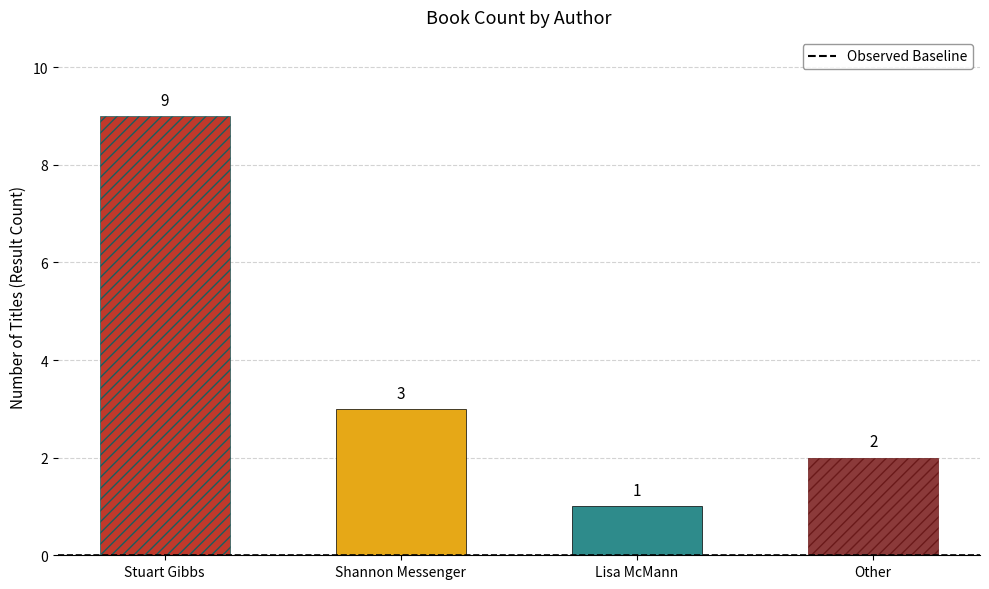

What is the smallest value displayed?

1